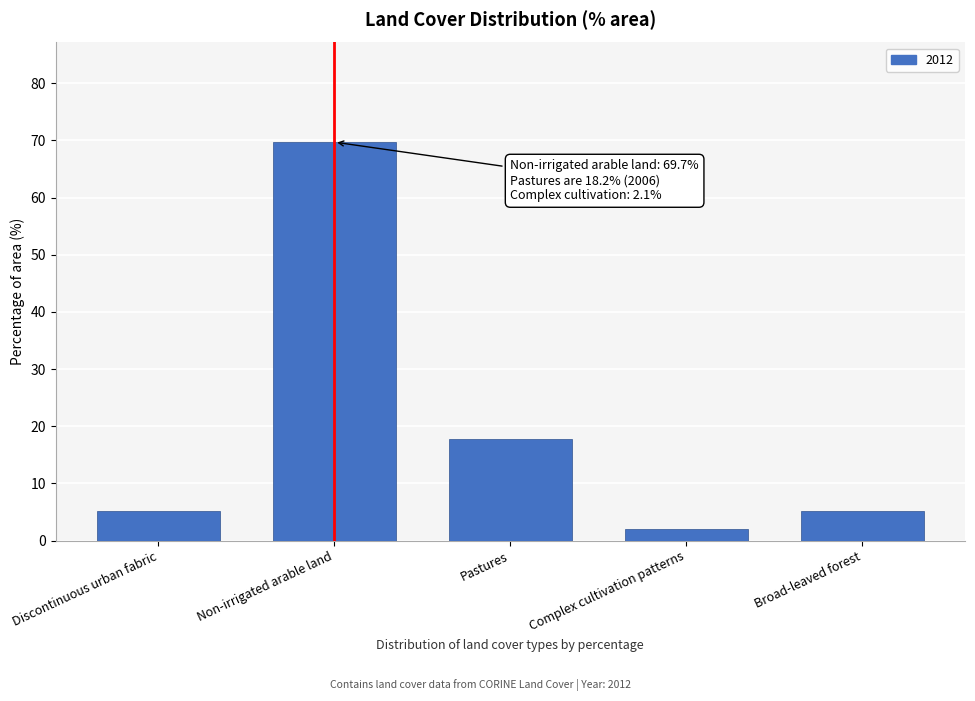

What is the difference between the maximum and minimum values?

67.6